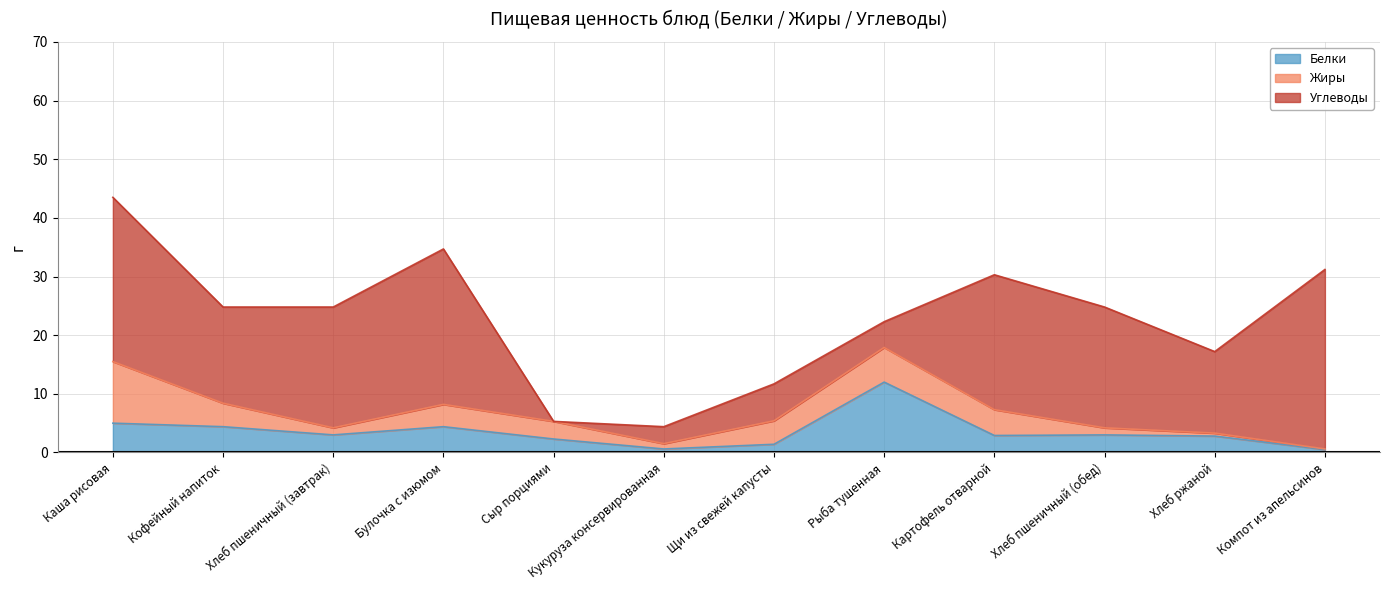

What is the sum of the Углеводы values at Хлеб пшеничный (обед) and Щи из свежей капусты?

26.9